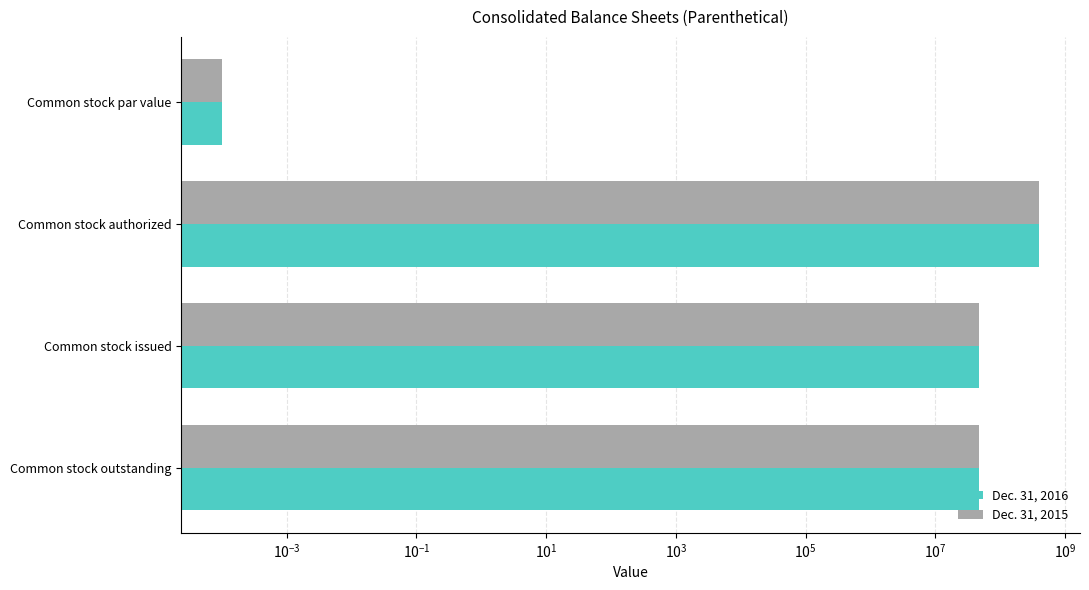

How many Dec. 31, 2015 values are between 47308000 and 400000000?

3